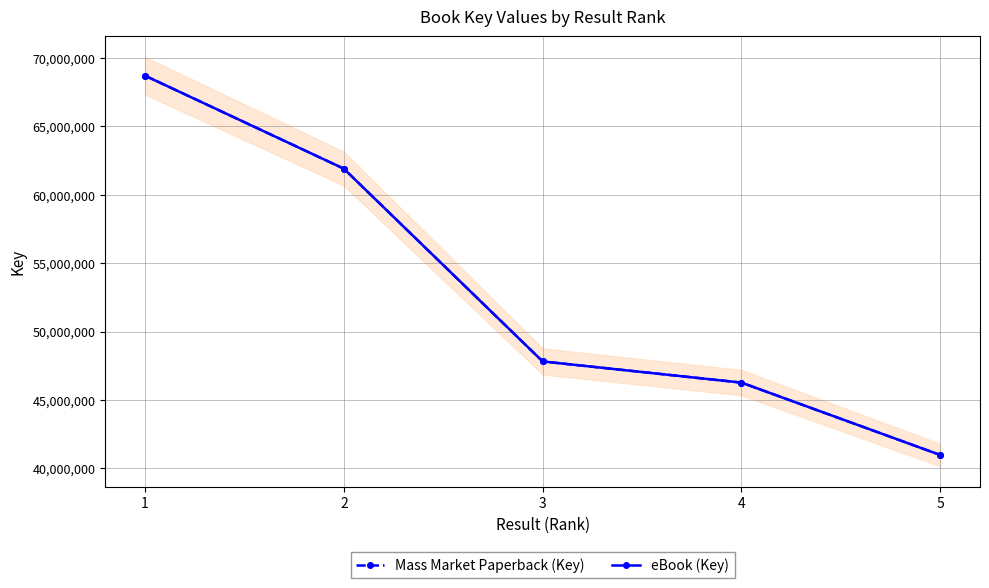

List the labels in order of eBook (Key) value, smallest first.

5, 4, 3, 2, 1